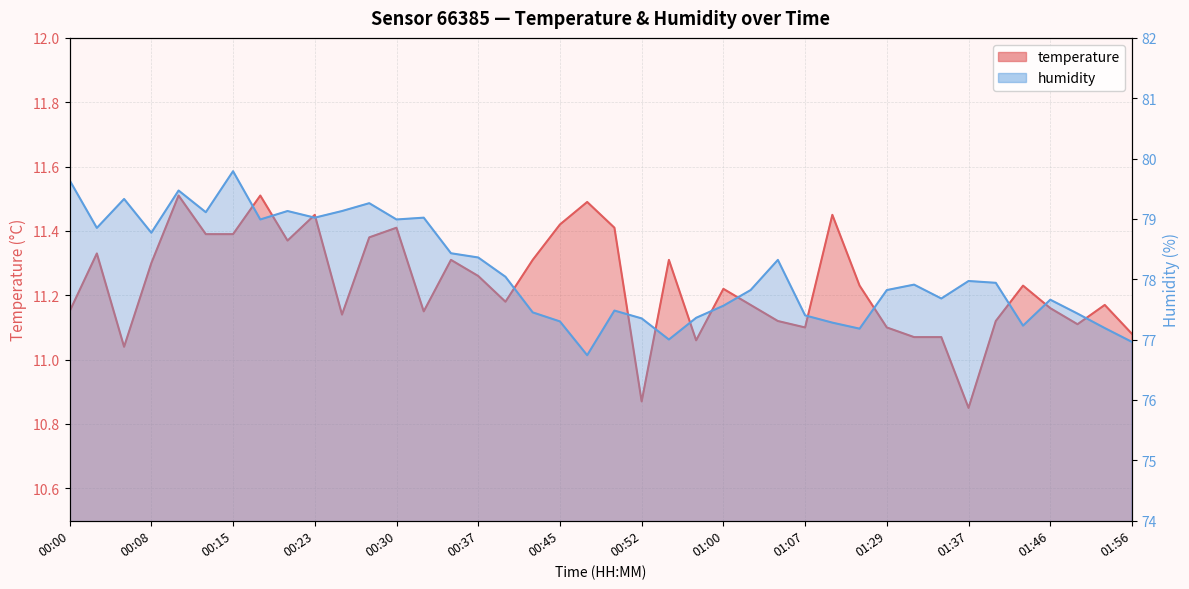

What value does the temperature series have at 00:55?

11.3